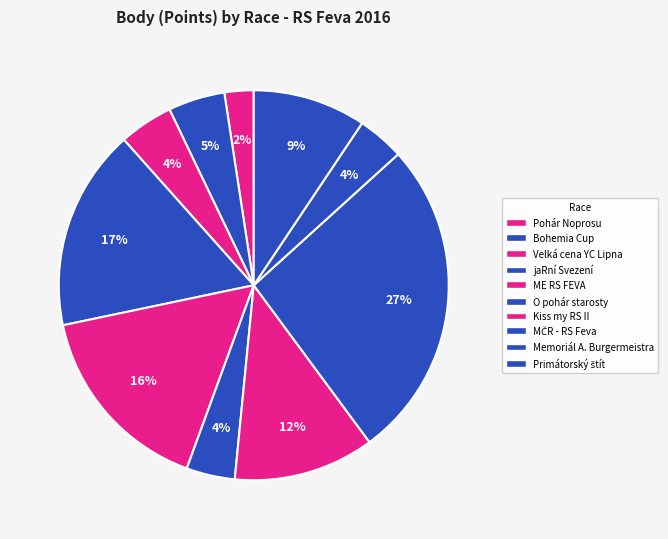

Count the number of slices in the pie.

10